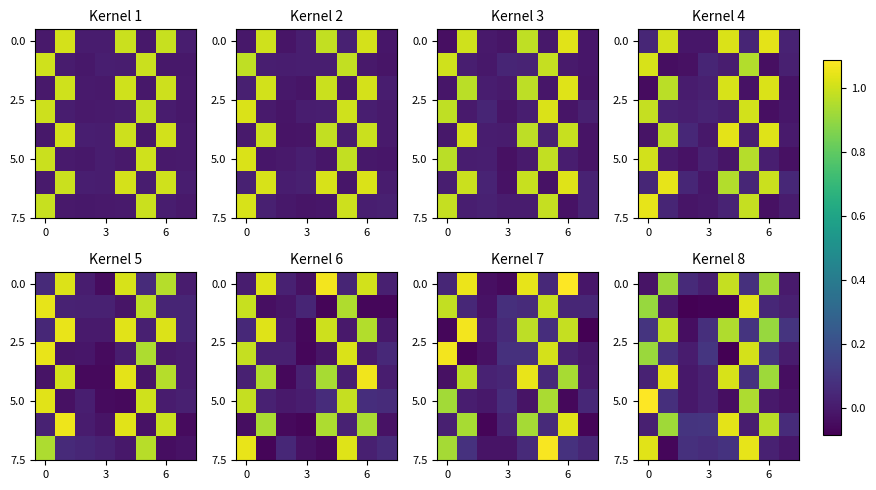

What is the difference between the second highest and second lowest values in the 0.0 series?

0.9